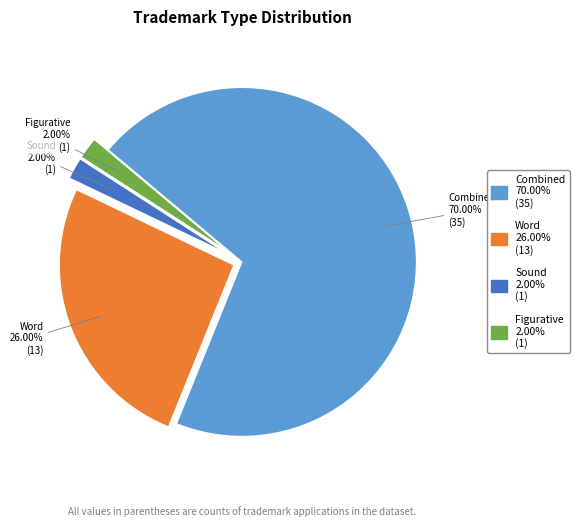

Does any single category account for the majority?

Yes